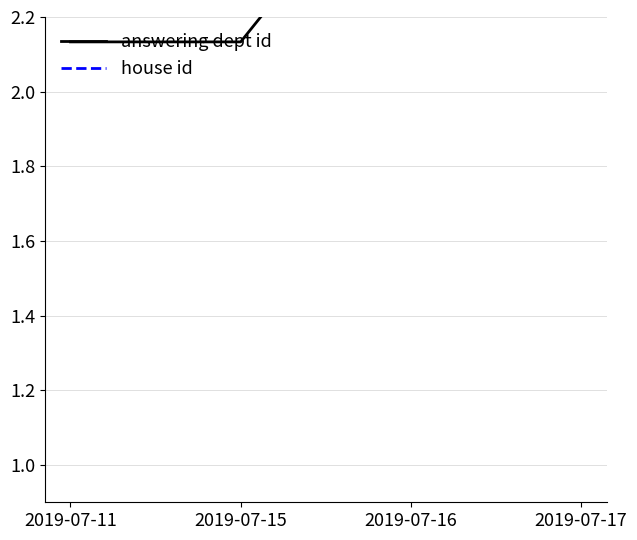

What is the difference between the maximum and minimum values in the answering dept id series?

0.6